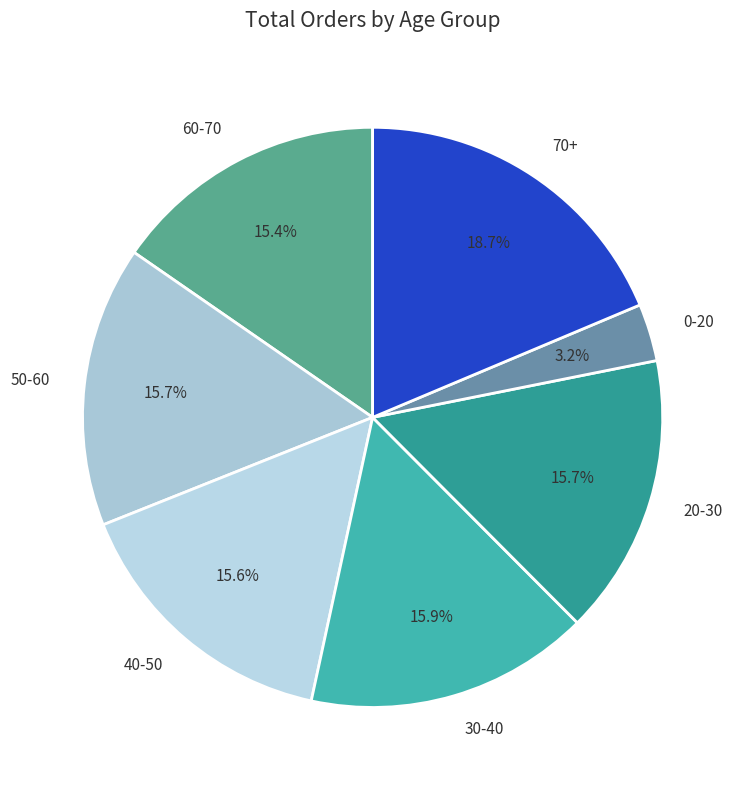

The 60-70 slice represents 8% of the pie. True or false?

False